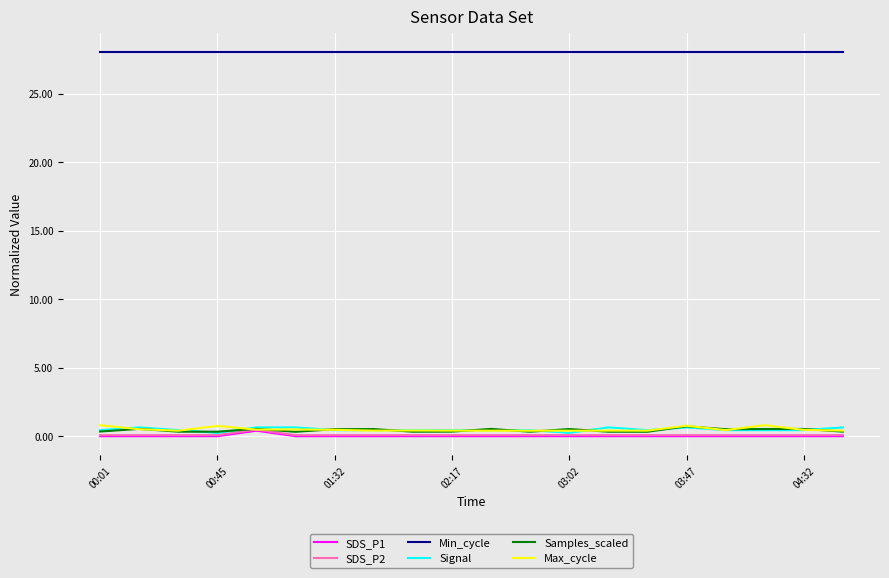

True or false: Samples_scaled and Min_cycle intersect in this chart.

False